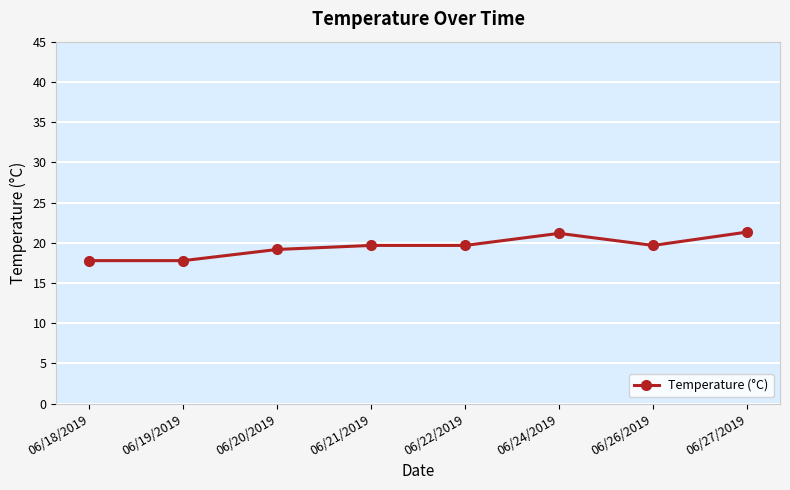

True or false: the data shows 19.7 at 06/22/2019.

True